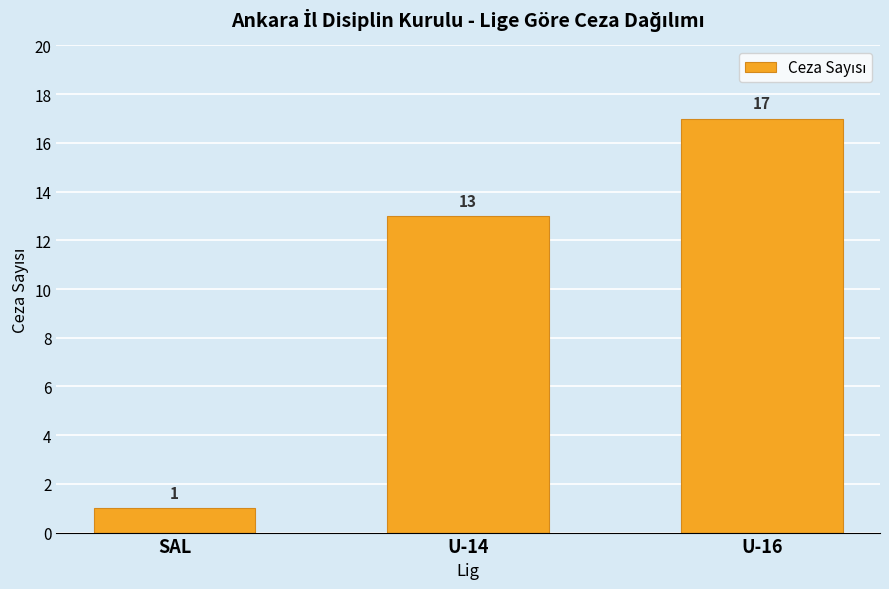

True or false: the data shows 1 at SAL.

True